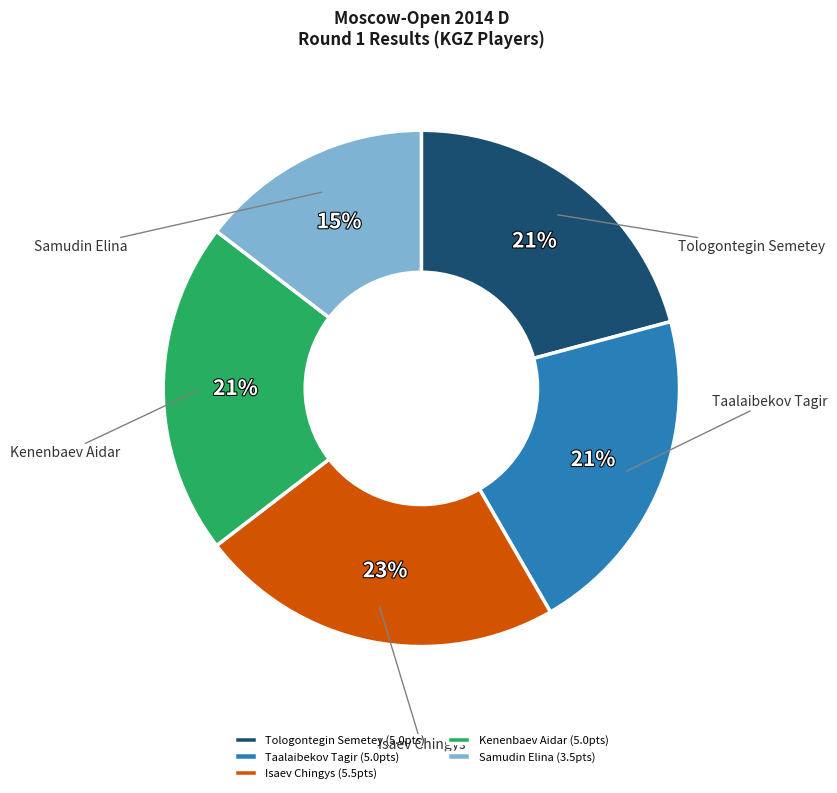

The Isaev Chingys (5.5pts) slice represents 30% of the pie. True or false?

False